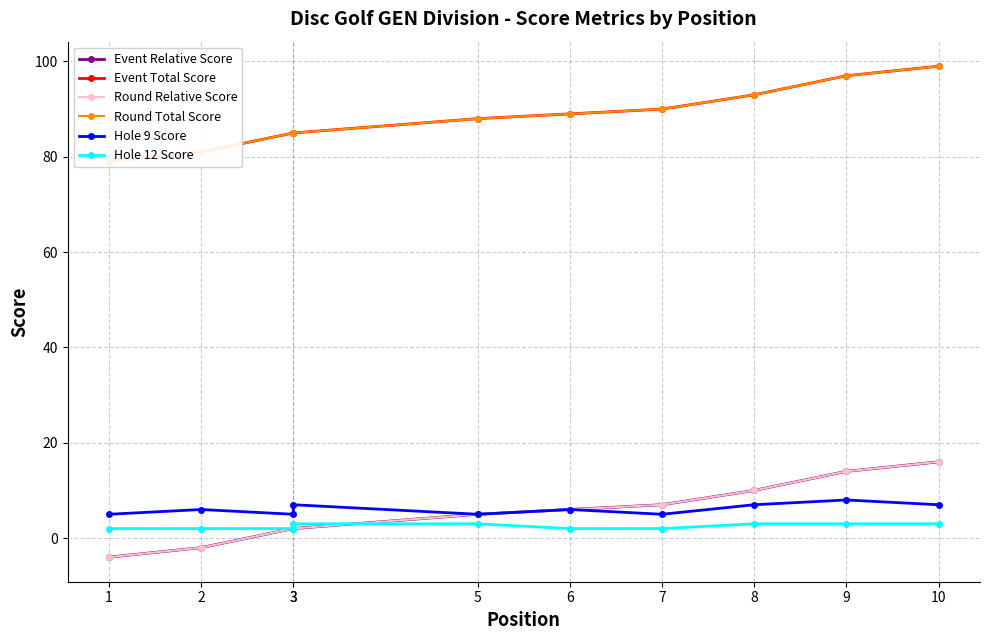

Rank the categories by Round Relative Score value from lowest to highest.

1, 2, 3, 3, 5, 6, 7, 8, 9, 10